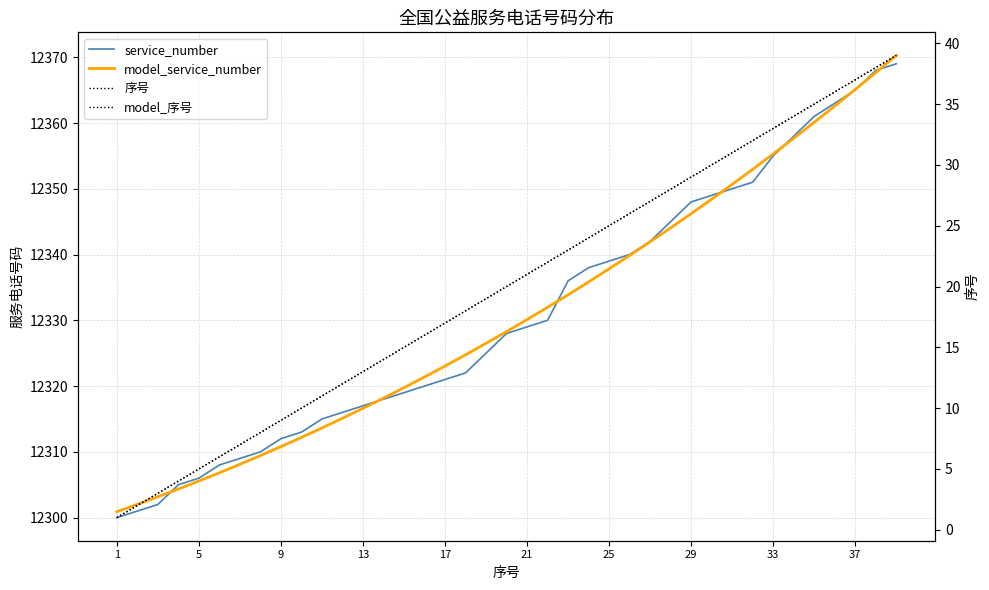

After their last crossing, which series has the higher values: service_number or model_service_number?

model_service_number